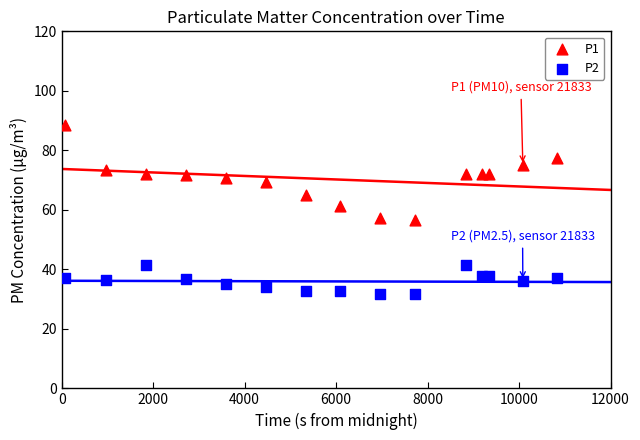

Across all series, what Y value is closest to 60?

61.3